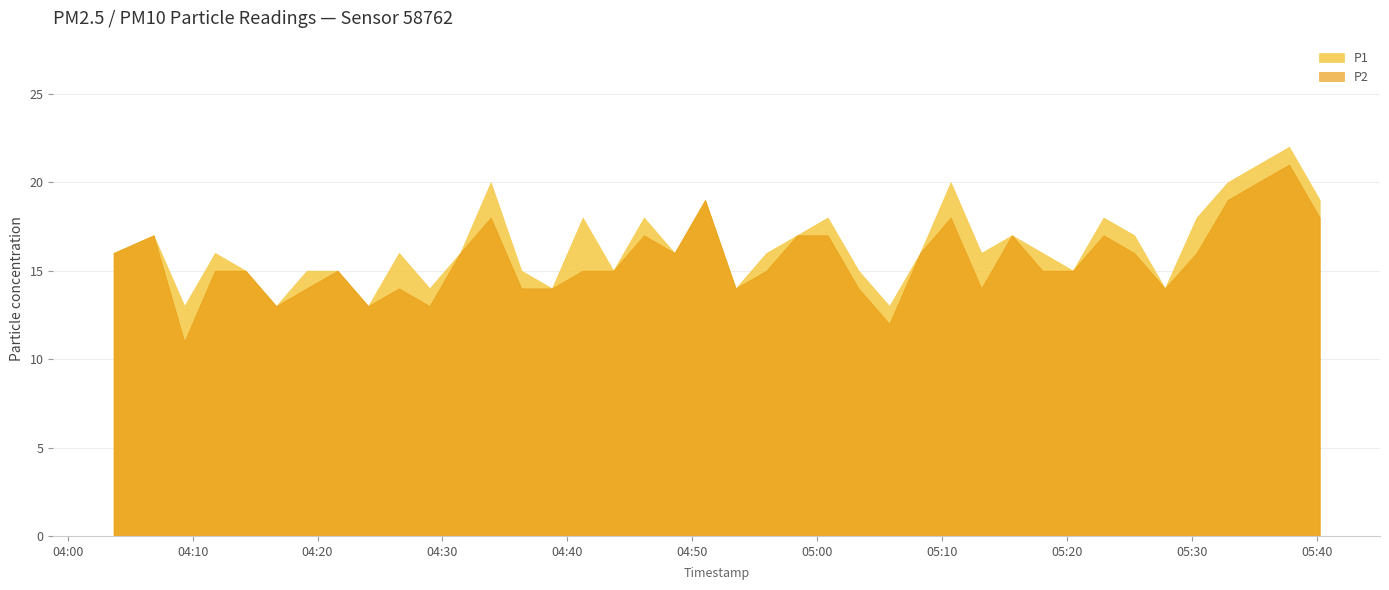

How many categories are shown in the chart?

40